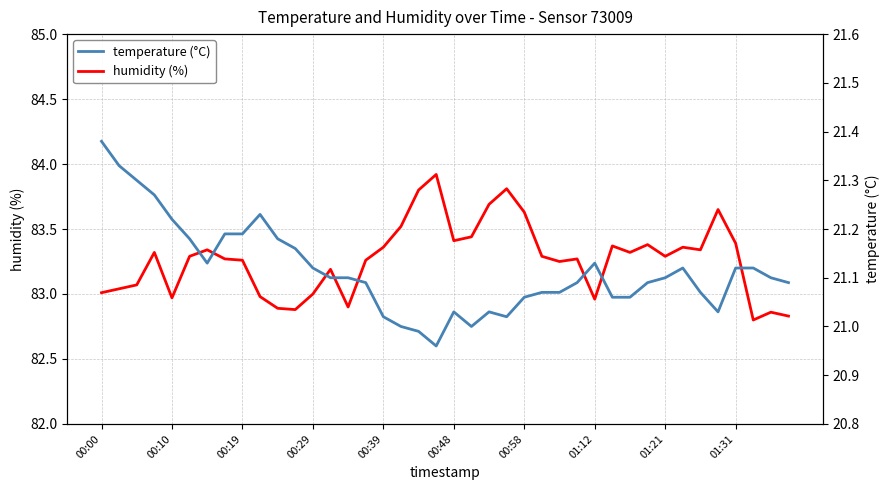

Is it true that humidity (%) equals 130.6 at 00:39?

False